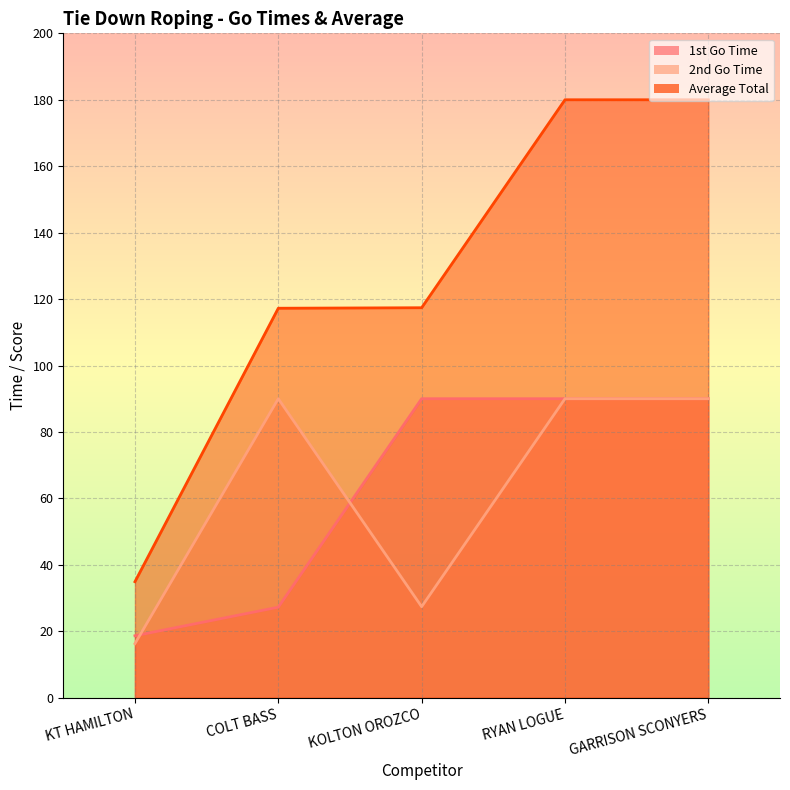

What is the label of the 3rd point from the right?

KOLTON OROZCO